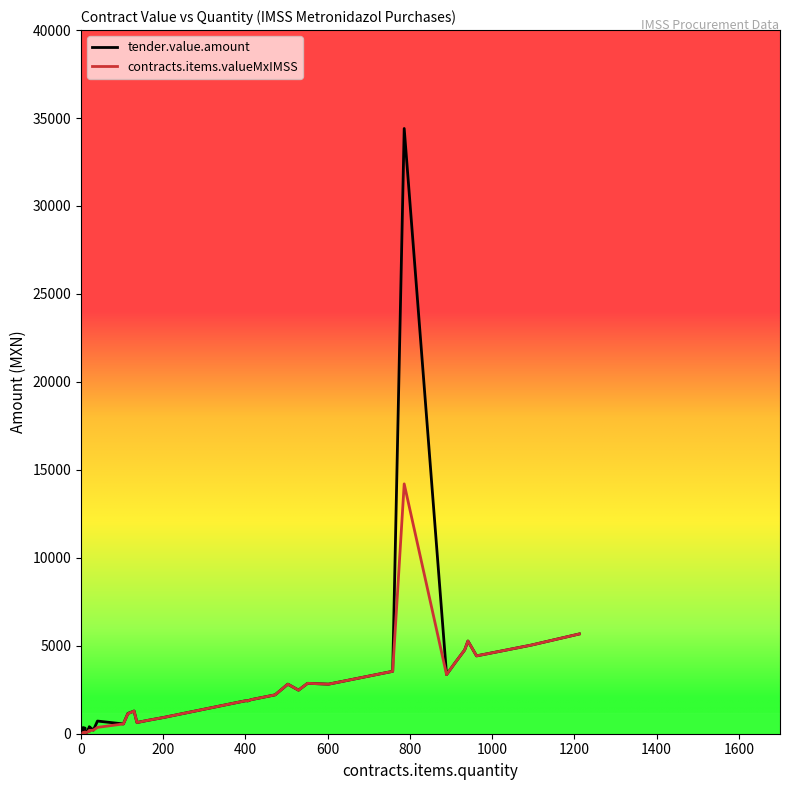

How many lines are shown in the chart?

2